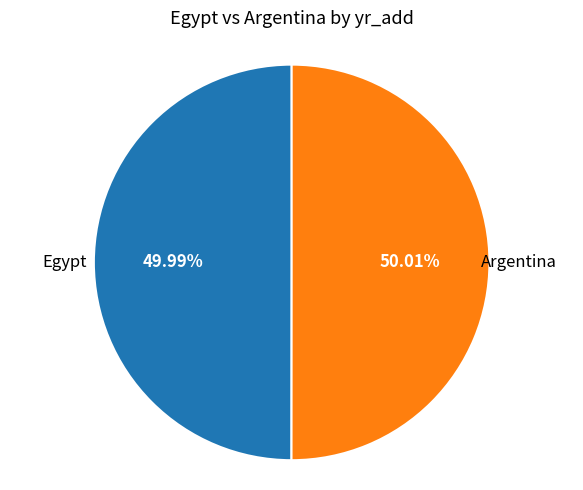

Is there any slice that represents more than half of the pie?

Yes